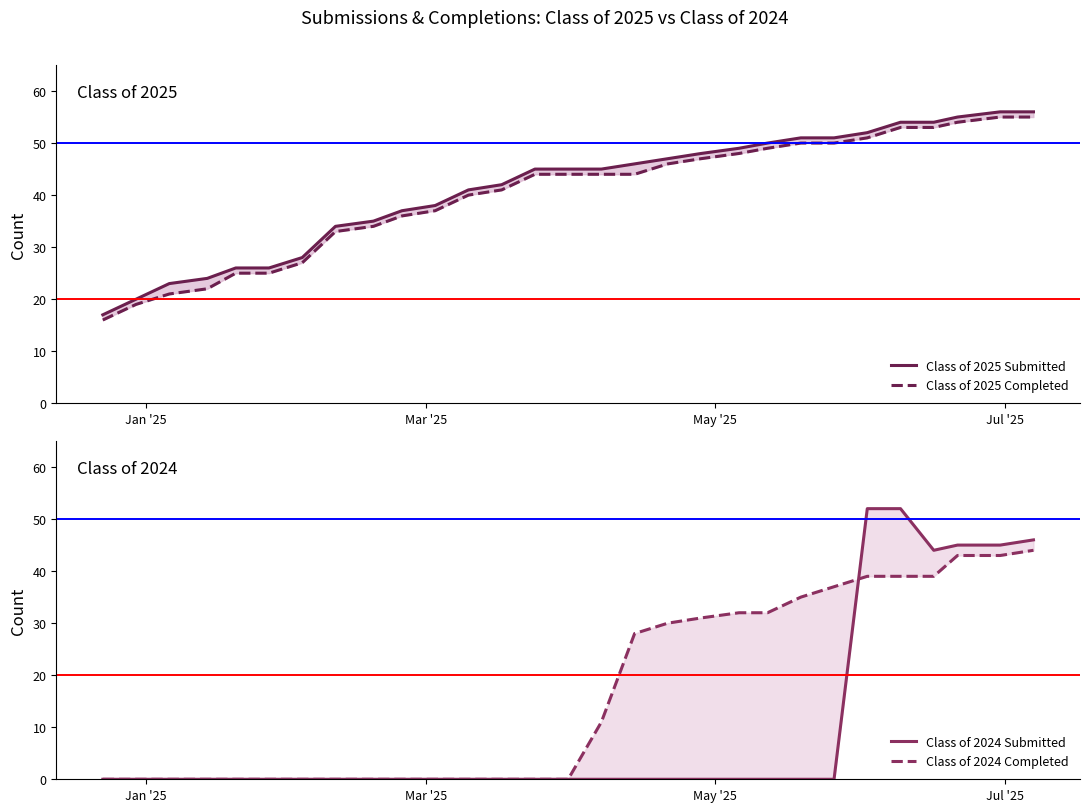

What is the difference between the second highest and minimum values in the Class of 2025 Submitted series?

39